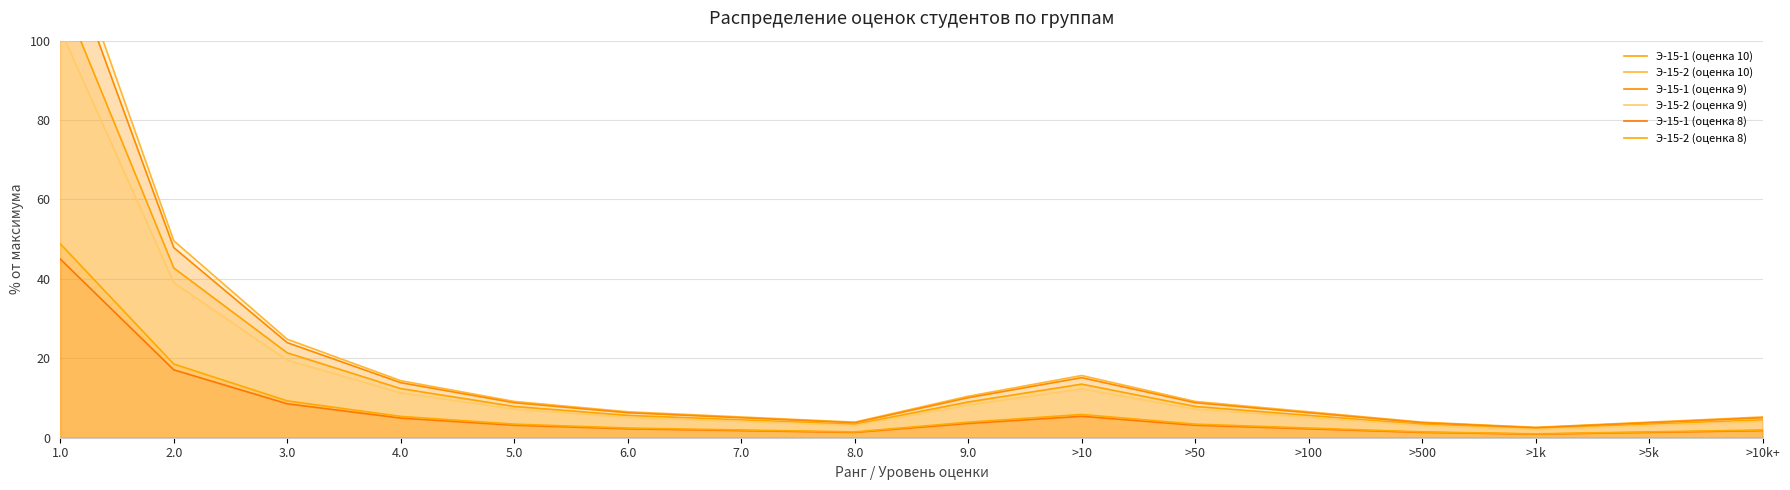

What is the highest value of the Э-15-1 (оценка 10) series?

112.5